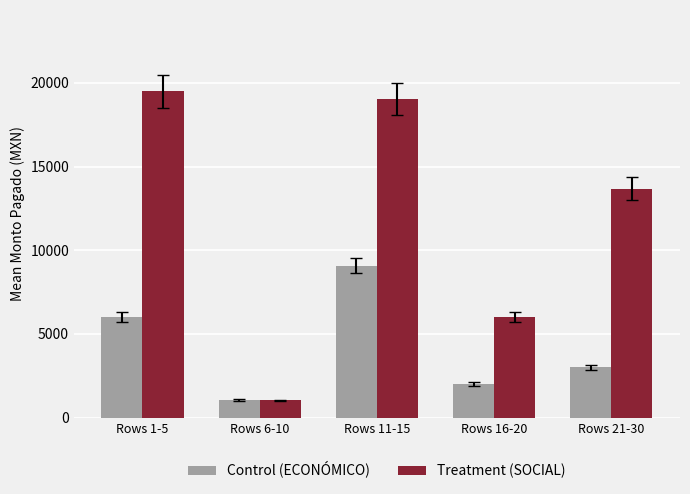

What is the greatest value displayed?

19488.0